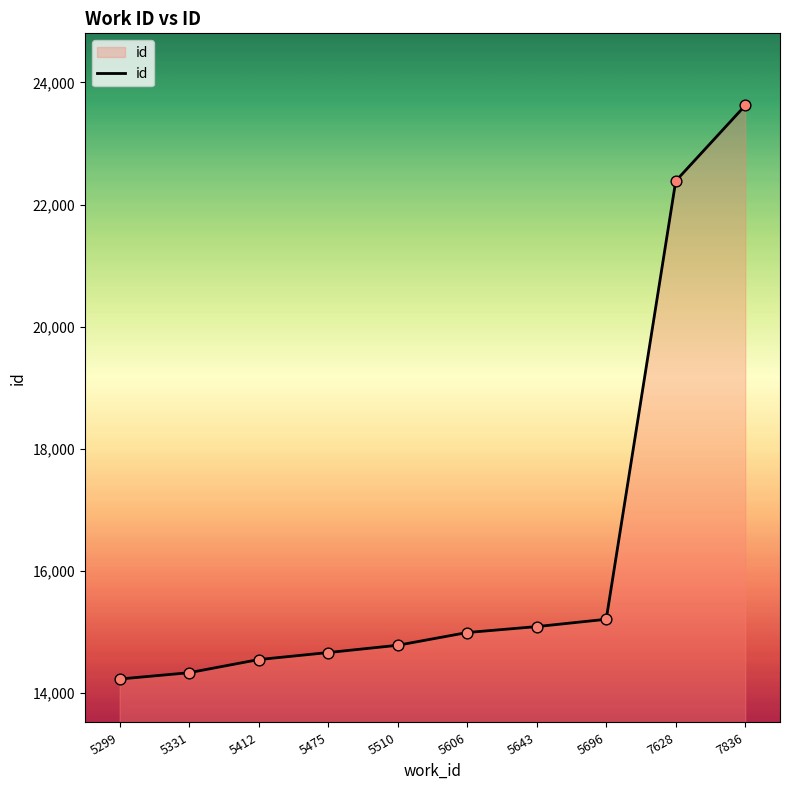

What is the change in value from 5299 to 5696?

+979